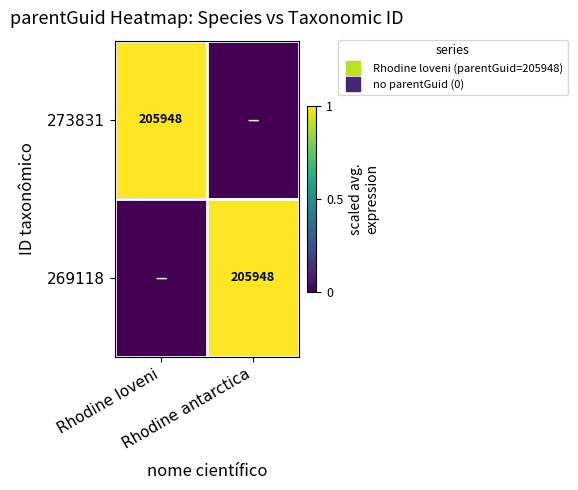

What is the difference between the highest and lowest values at Rhodine loveni?

1.0